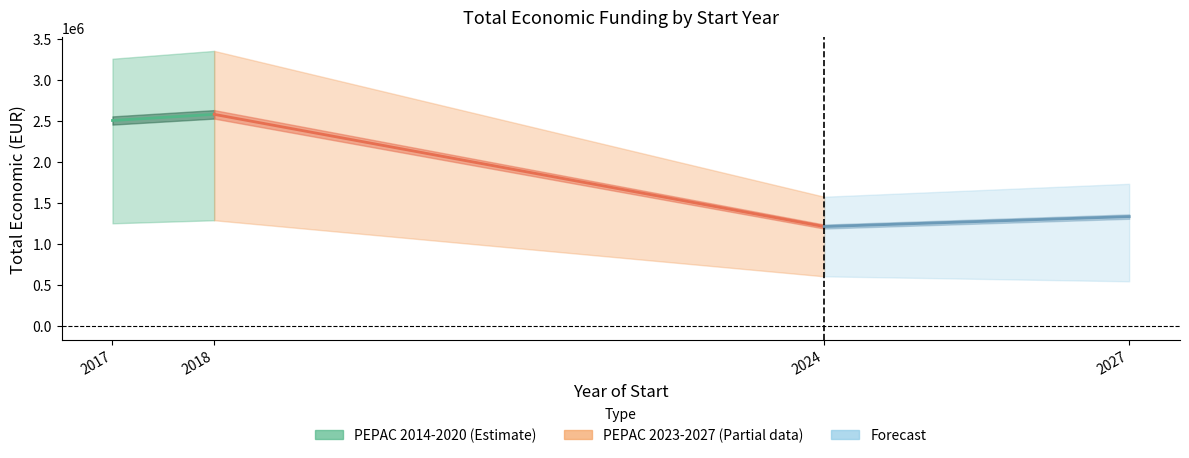

Count the PEPAC 2014-2020 values in the range 2506644 to 2581578.

2